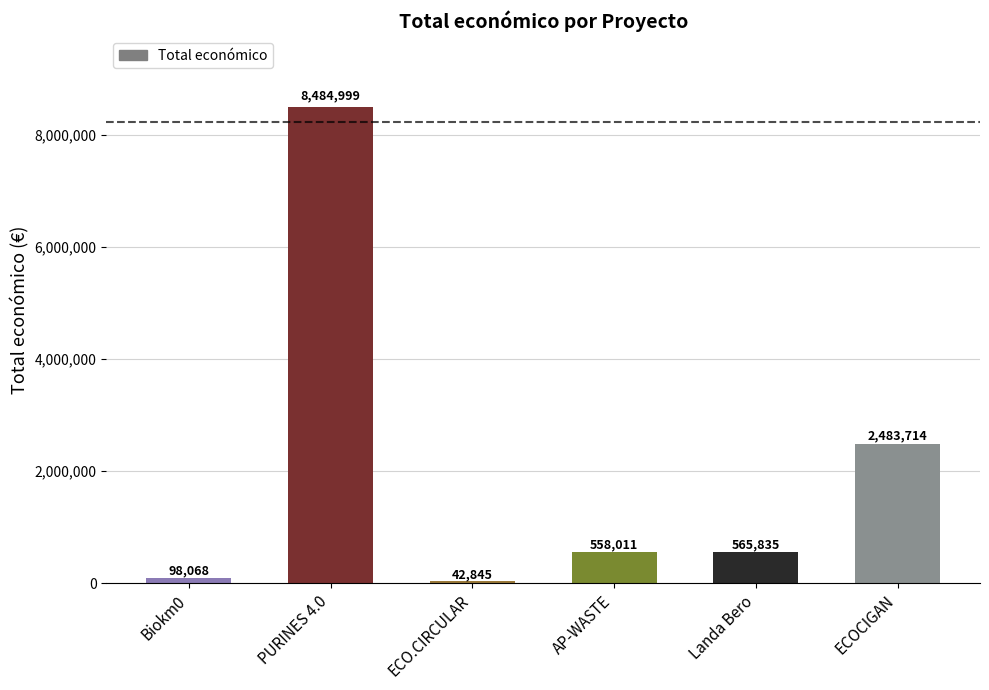

Reading left to right, what are all the values shown in this chart?

98068	8484999	42845	558011	565835	2483714